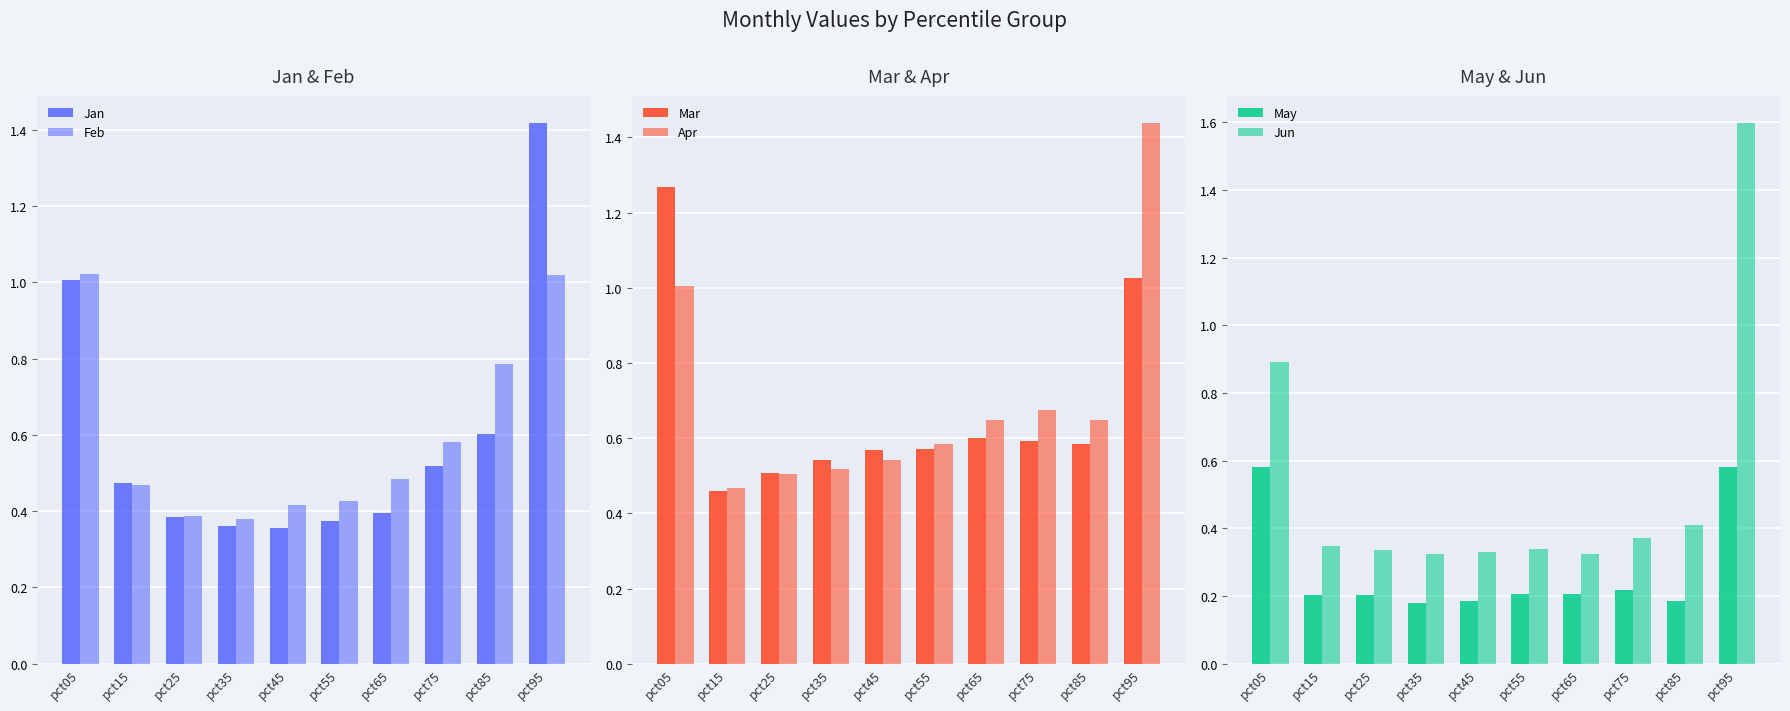

At how many categories does at least one series exceed 0?

10